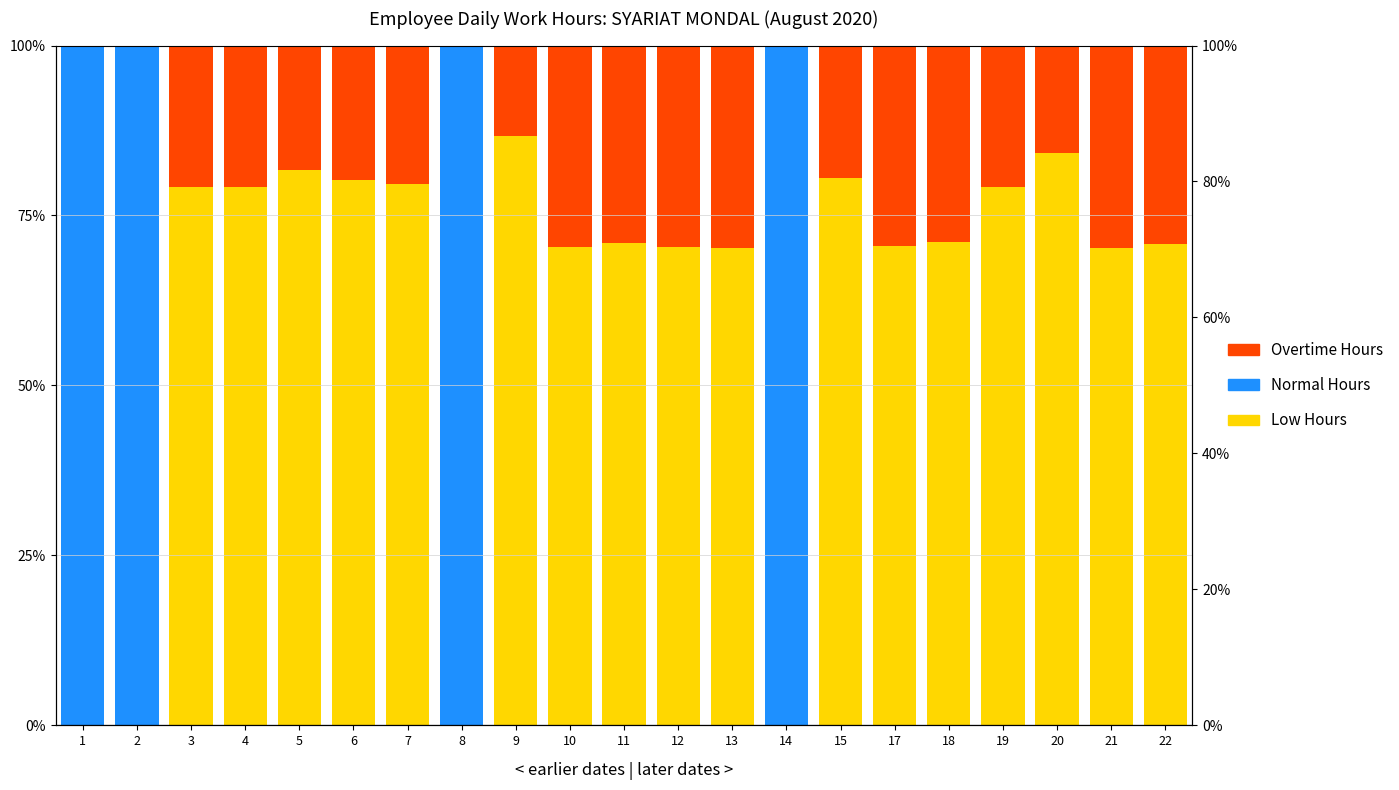

Count the number of categories in the chart.

21